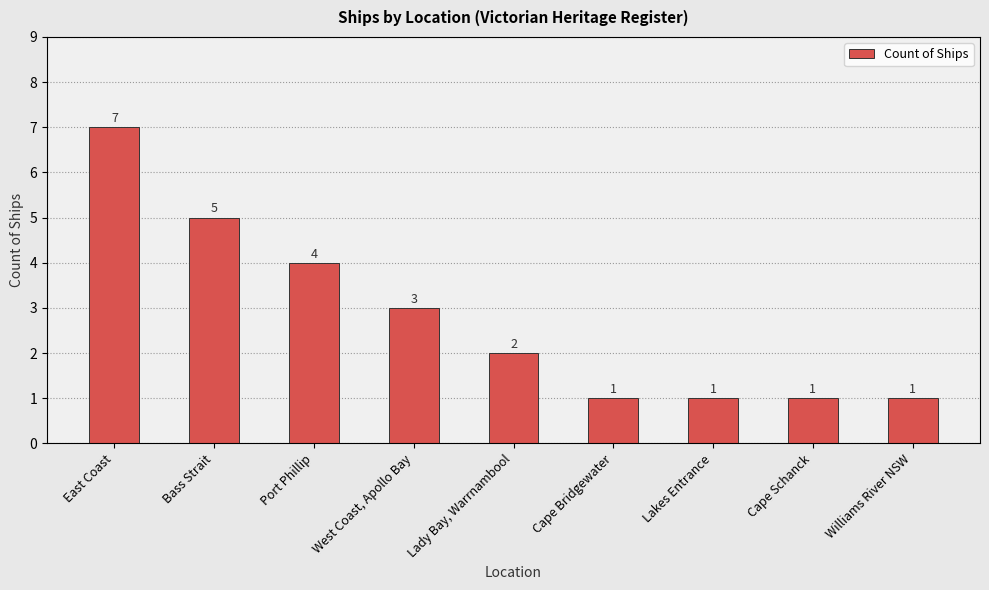

What is the change in value from Bass Strait to Cape Bridgewater?

-4